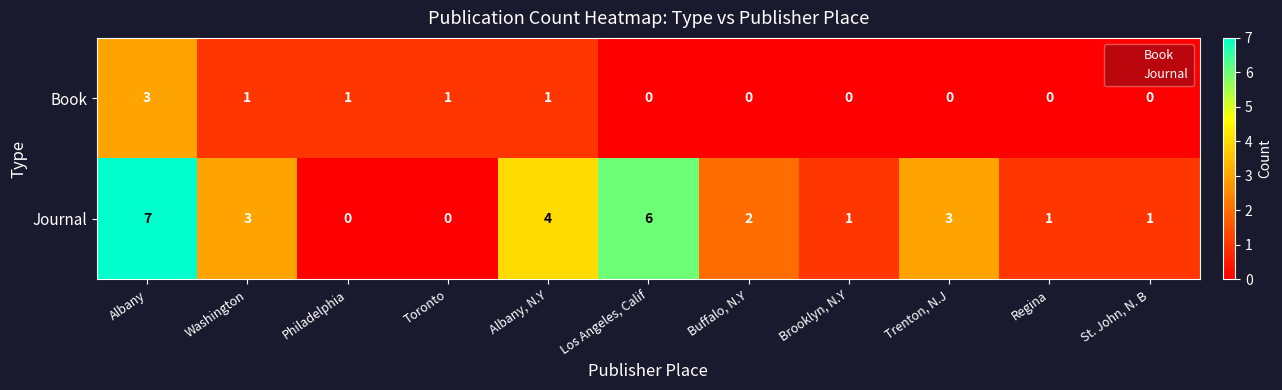

What is the total value across all series at Trenton, N.J?

3